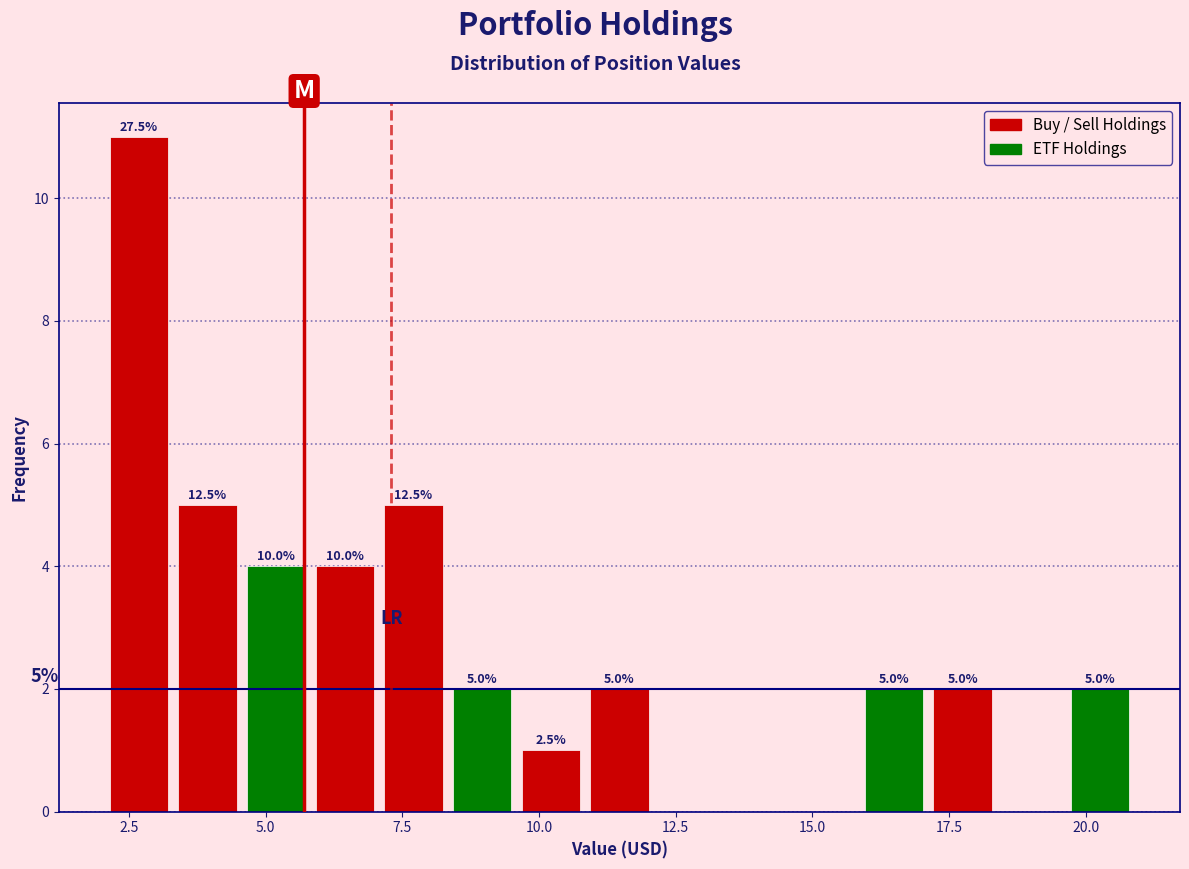

Around what value on the x-axis is the tallest bar? Give the approximate position of its centre, as read against the axis.

2.5